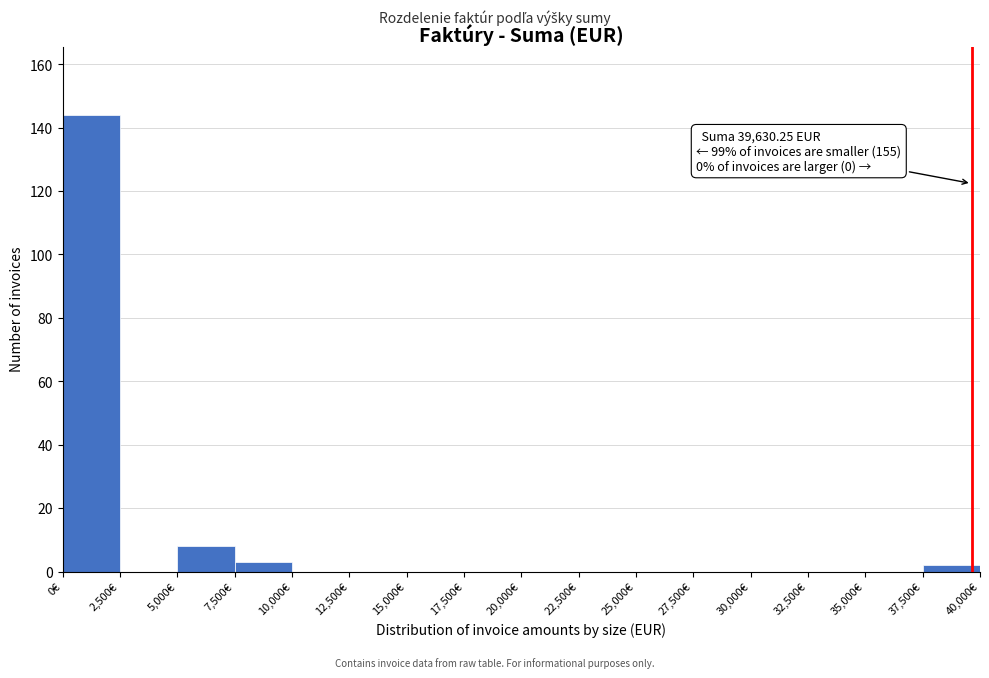

Over which range of the x-axis is the bar tallest?

0 to 2500